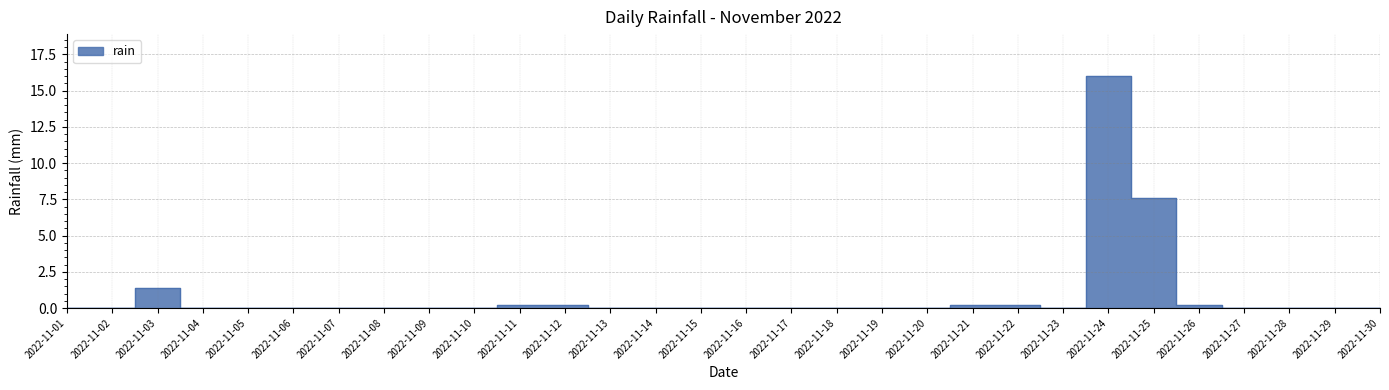

Which category has the lowest value across all series?

2022-11-01